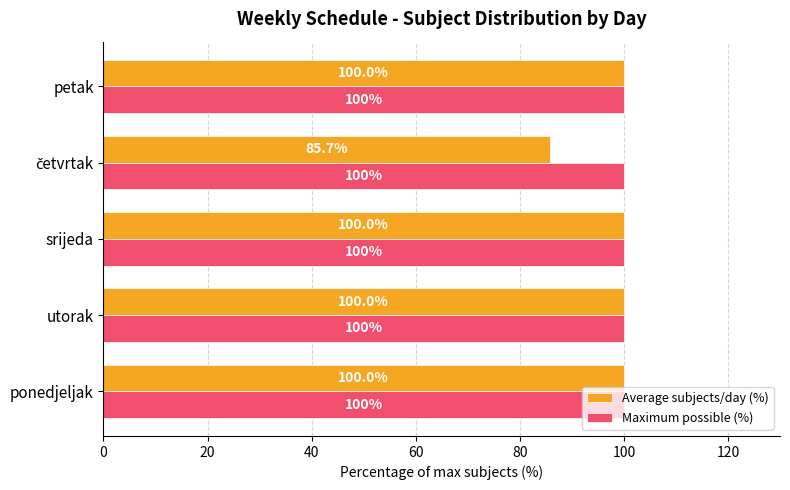

What is the average value of the Maximum possible (%) series?

100.0